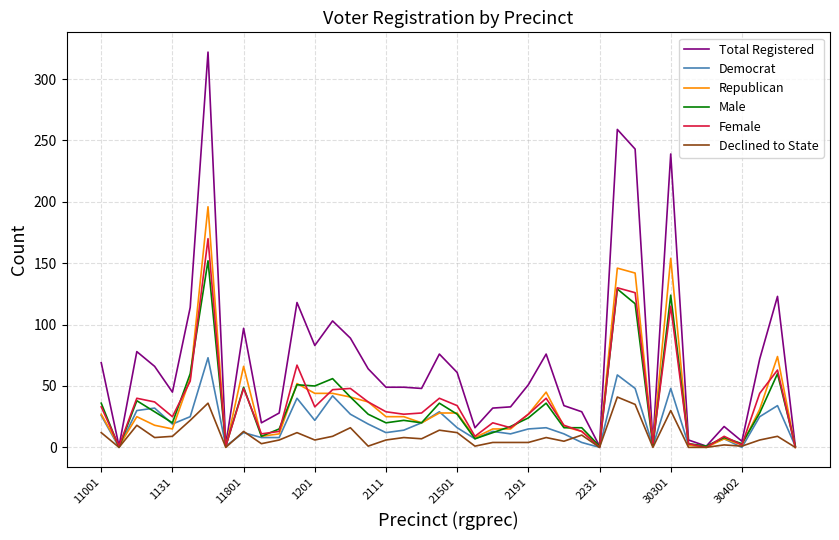

Does the chart display data point markers on the line(s)?

No